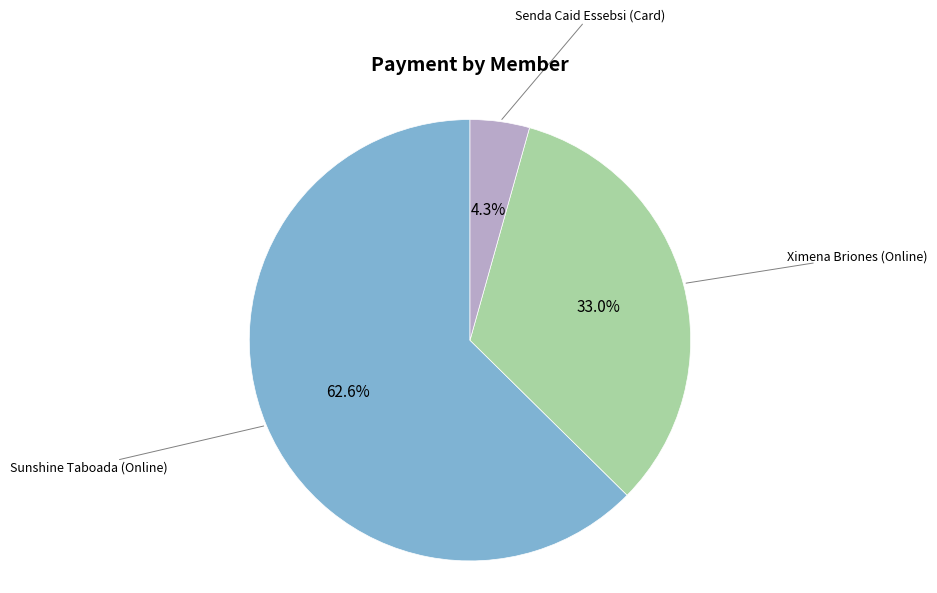

Count the number of slices in the pie.

3